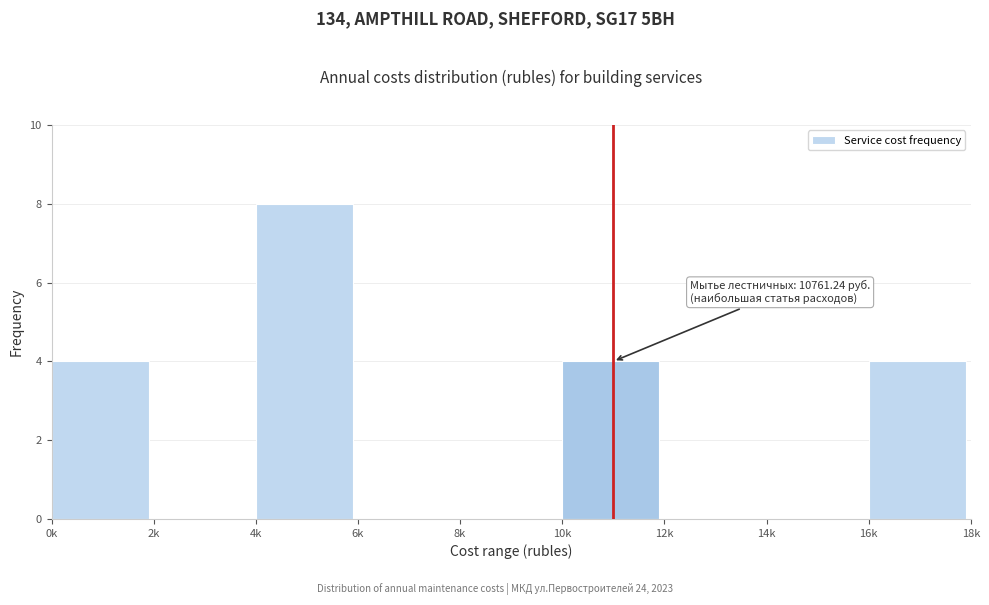

Reading left to right, list all the values displayed in this chart.

0k=4	2k=0	4k=8	6k=0	8k=0	10k=4	12k=0	14k=0	16k=4